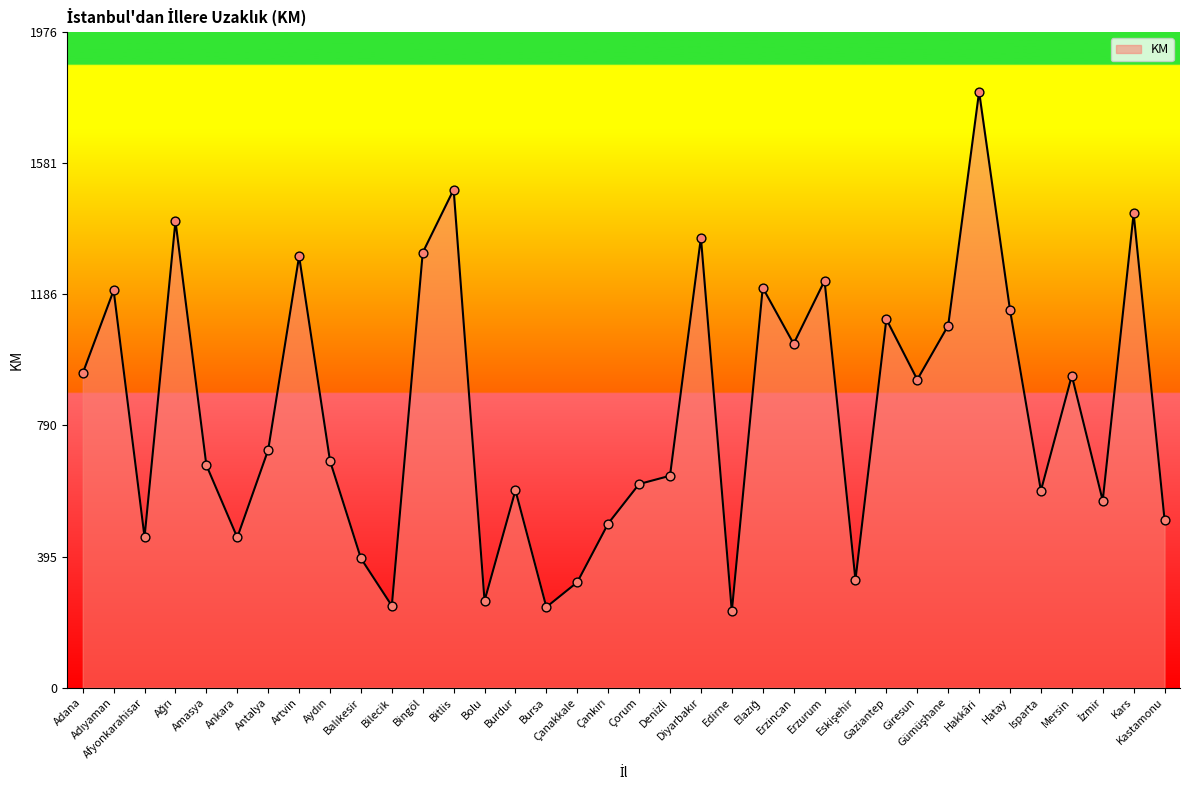

What is the minimum value shown in the chart?

230